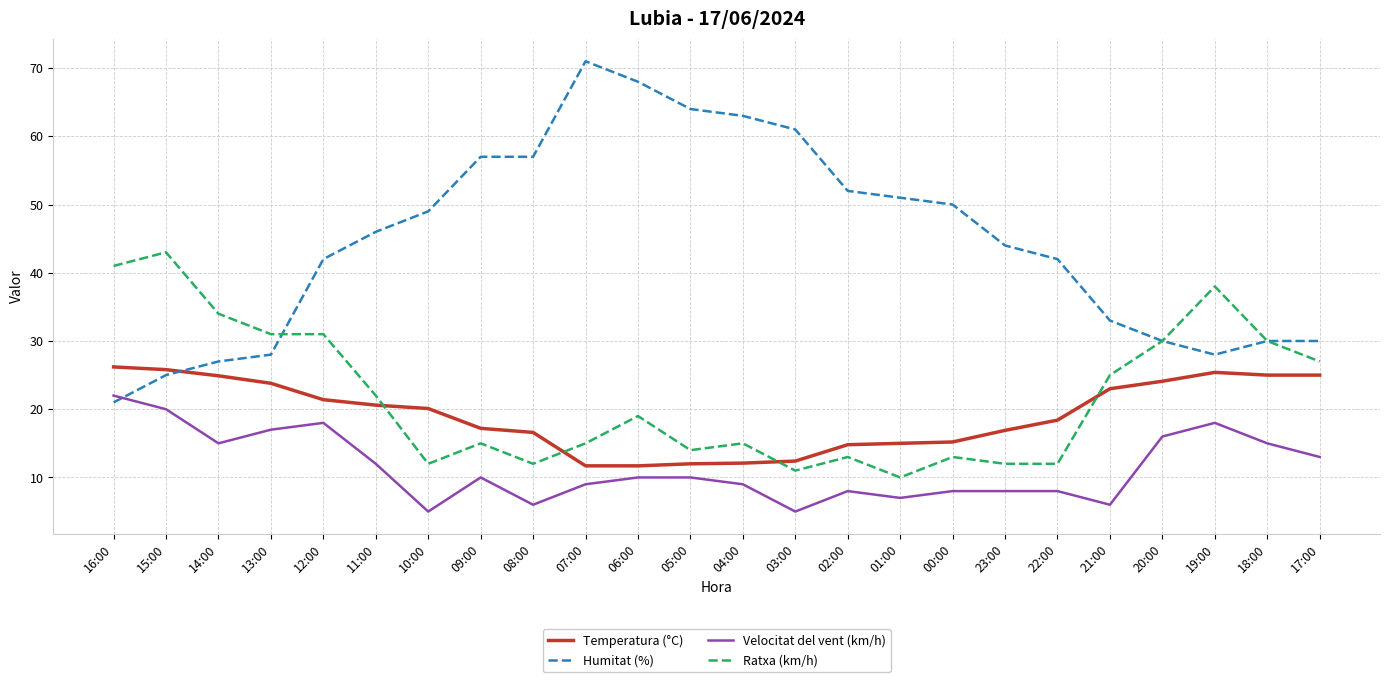

At 04:00, list the series in order from smallest to largest.

Velocitat del vent (km/h), Temperatura (°C), Ratxa (km/h), Humitat (%)